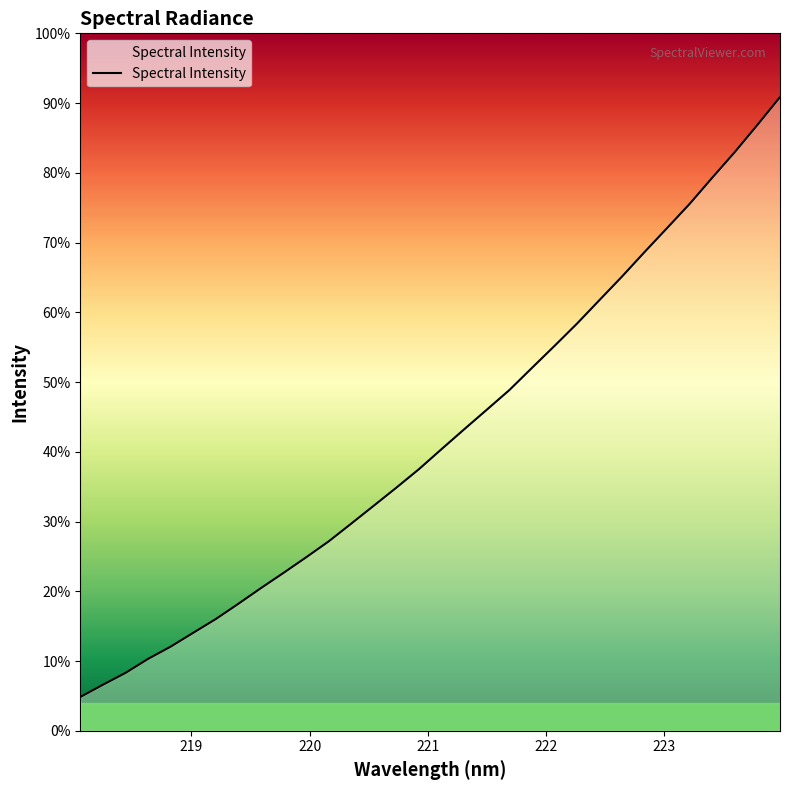

Which label corresponds to the largest value in the chart?

223.9802